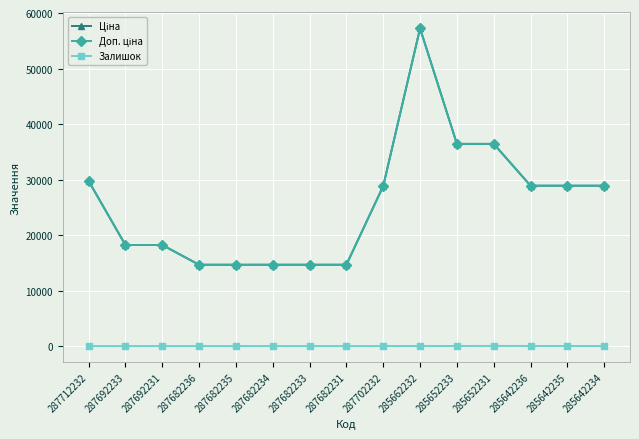

Where is the first local maximum for Доп. ціна?

285662232